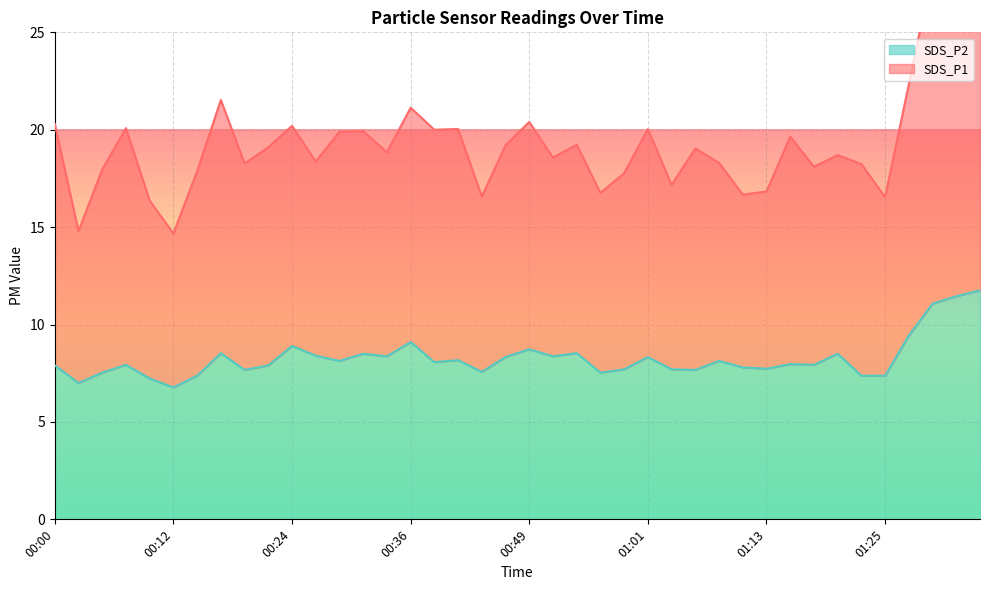

Approximately how many times larger is the value at 01:30 compared to 00:00?

1.4